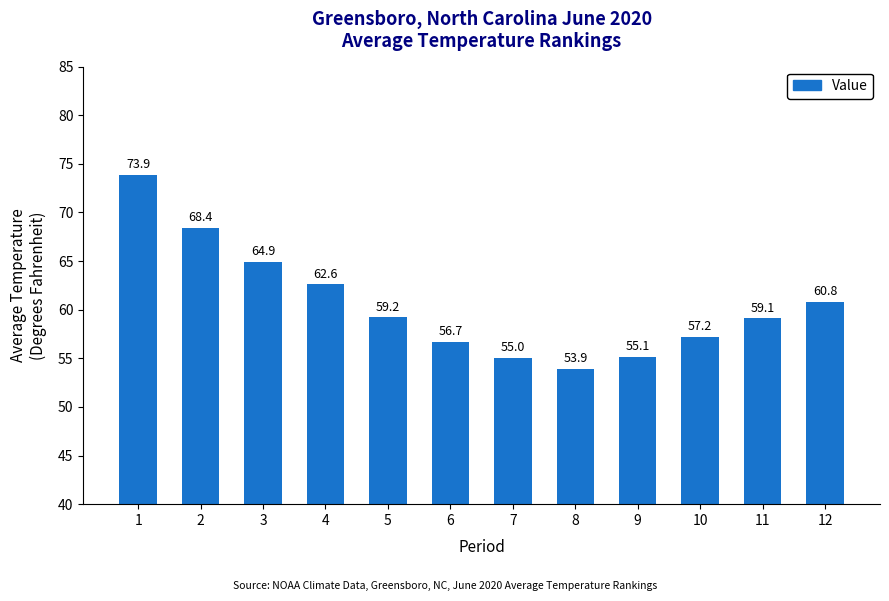

Approximately how many times larger is the value at 6 compared to 10?

1.0